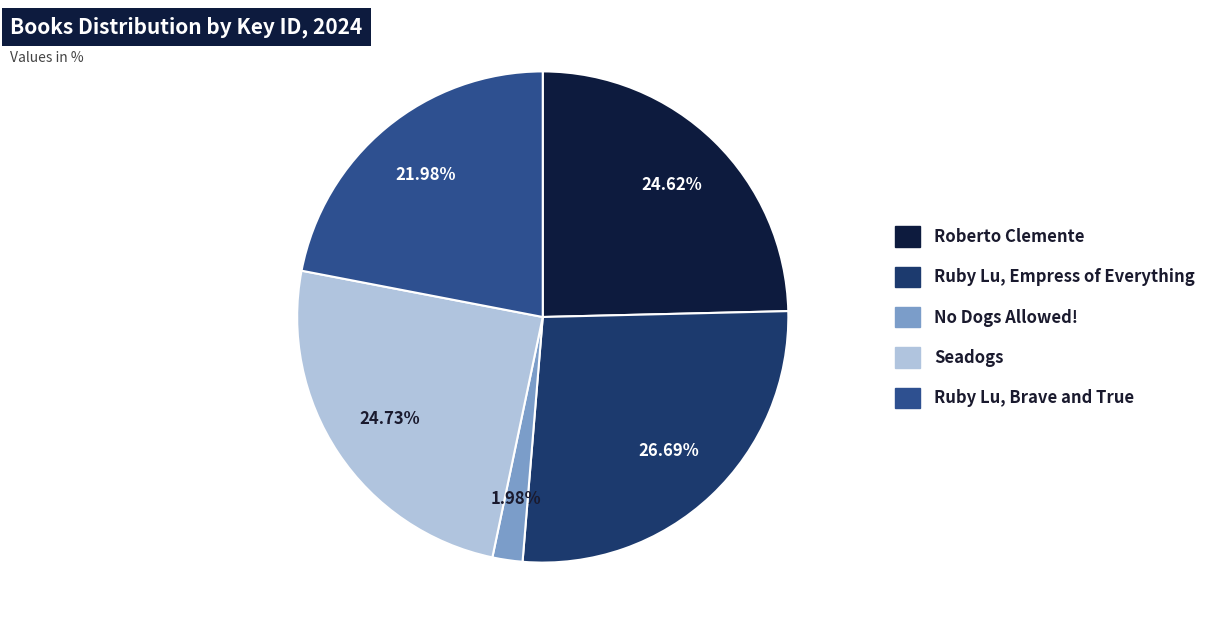

Do No Dogs Allowed! and Seadogs together represent more than half of the pie?

No